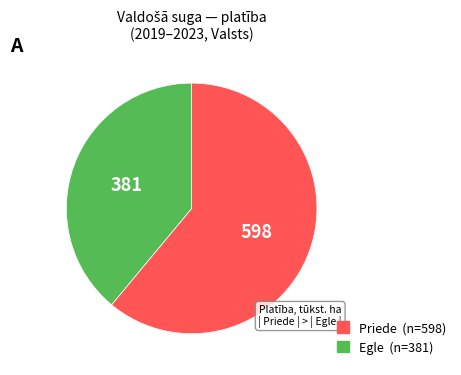

How many segments does this pie chart have?

2